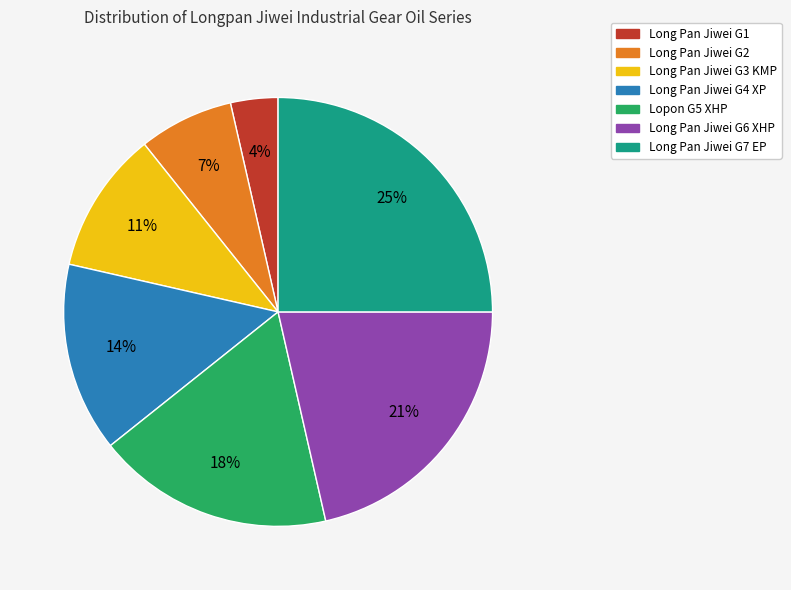

Is it true that Long Pan Jiwei G6 XHP is 21% of the pie?

True